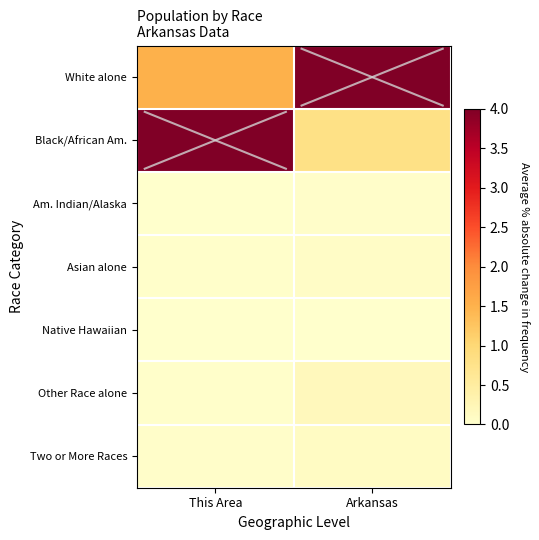

At how many categories does at least one series exceed 3?

2